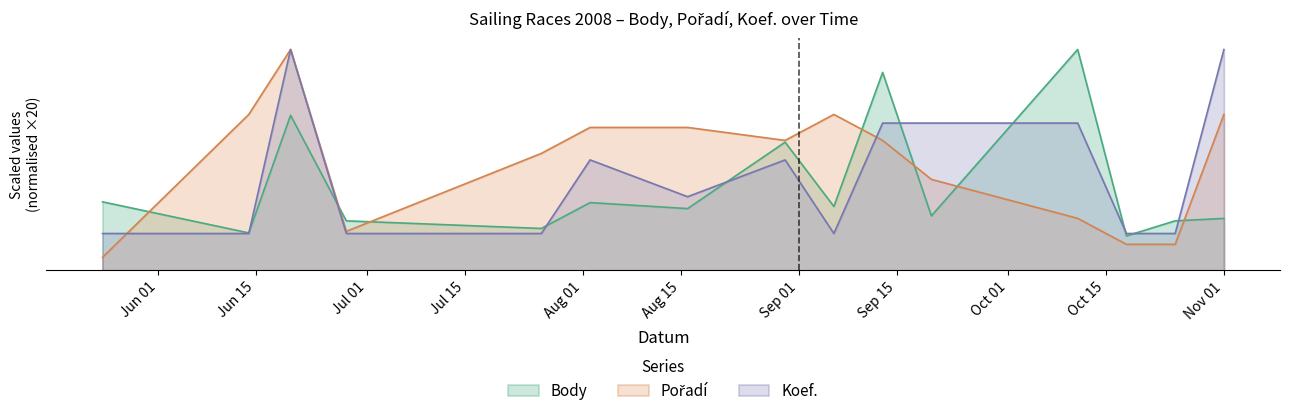

At which label does Koef. reach its peak?

2008-06-20